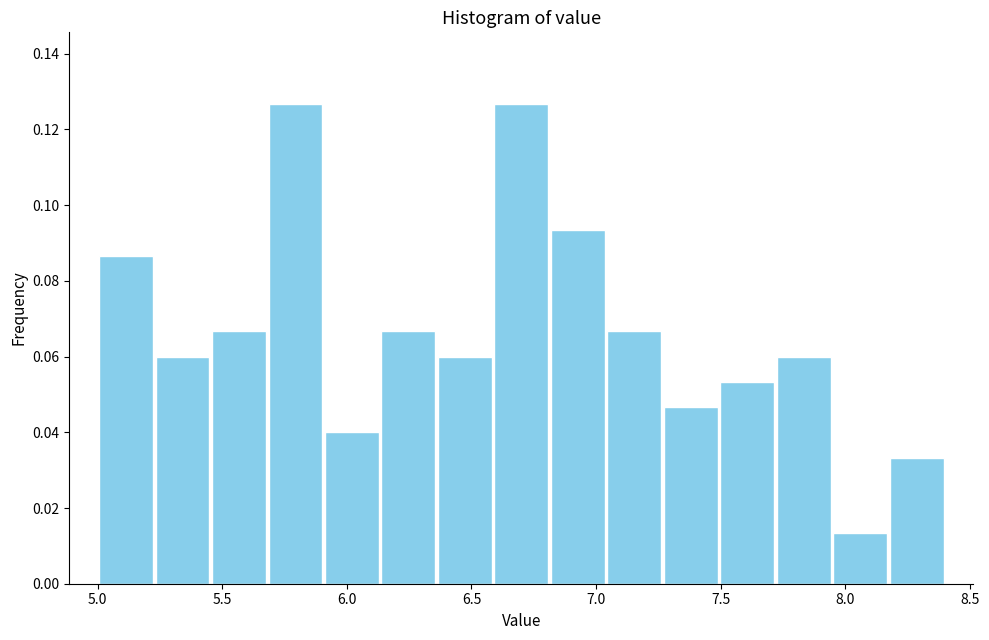

Reading left to right, list every bar in this chart as the range it spans on the x-axis followed by its height. Neither the bar edges nor the heights are printed on the chart, so give them approximately, as read against the axes.

5.00 to 5.25: 0.086
5.25 to 5.45: 0.060
5.45 to 5.70: 0.066
5.70 to 5.90: 0.126
5.90 to 6.15: 0.040
6.15 to 6.35: 0.066
6.35 to 6.60: 0.060
6.60 to 6.80: 0.126
6.80 to 7.05: 0.094
7.05 to 7.25: 0.066
7.25 to 7.50: 0.046
7.50 to 7.70: 0.054
7.70 to 7.95: 0.060
7.95 to 8.15: 0.014
8.15 to 8.40: 0.034